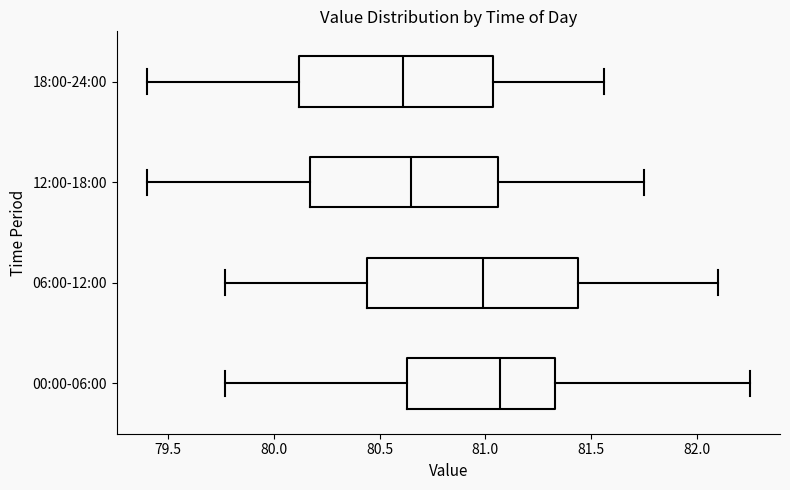

Reading bottom to top, read every box against the x-axis: the position of its median line, the range the box covers, and the ends of its whiskers. The values are not printed on the chart, so give them approximately, as read against the axis.

00:00-06:00: median 81.05, box 80.65 to 81.35, whiskers 79.75 to 82.25
06:00-12:00: median 81.00, box 80.45 to 81.45, whiskers 79.75 to 82.10
12:00-18:00: median 80.65, box 80.15 to 81.05, whiskers 79.40 to 81.75
18:00-24:00: median 80.60, box 80.10 to 81.05, whiskers 79.40 to 81.55